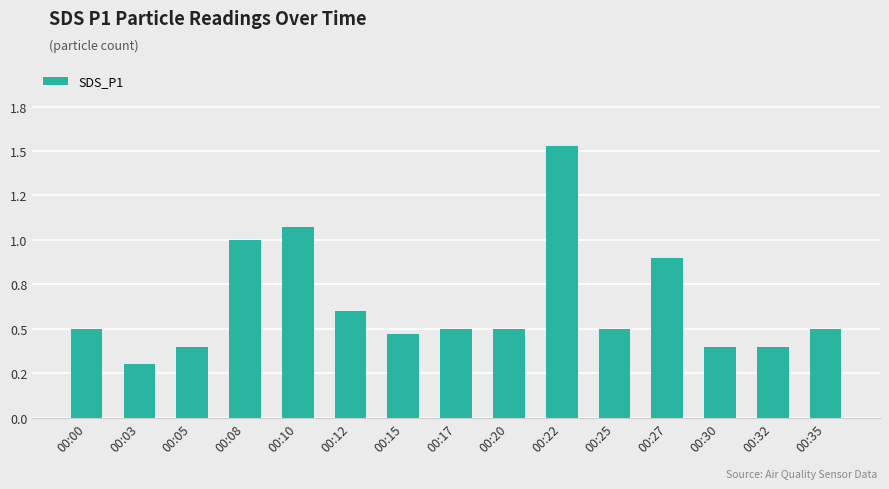

Reading right to left, list all the values displayed in this chart.

00:35=0.5	00:32=0.4	00:30=0.4	00:27=0.9	00:25=0.5	00:22=1.5	00:20=0.5	00:17=0.5	00:15=0.5	00:12=0.6	00:10=1.1	00:08=1.0	00:05=0.4	00:03=0.3	00:00=0.5